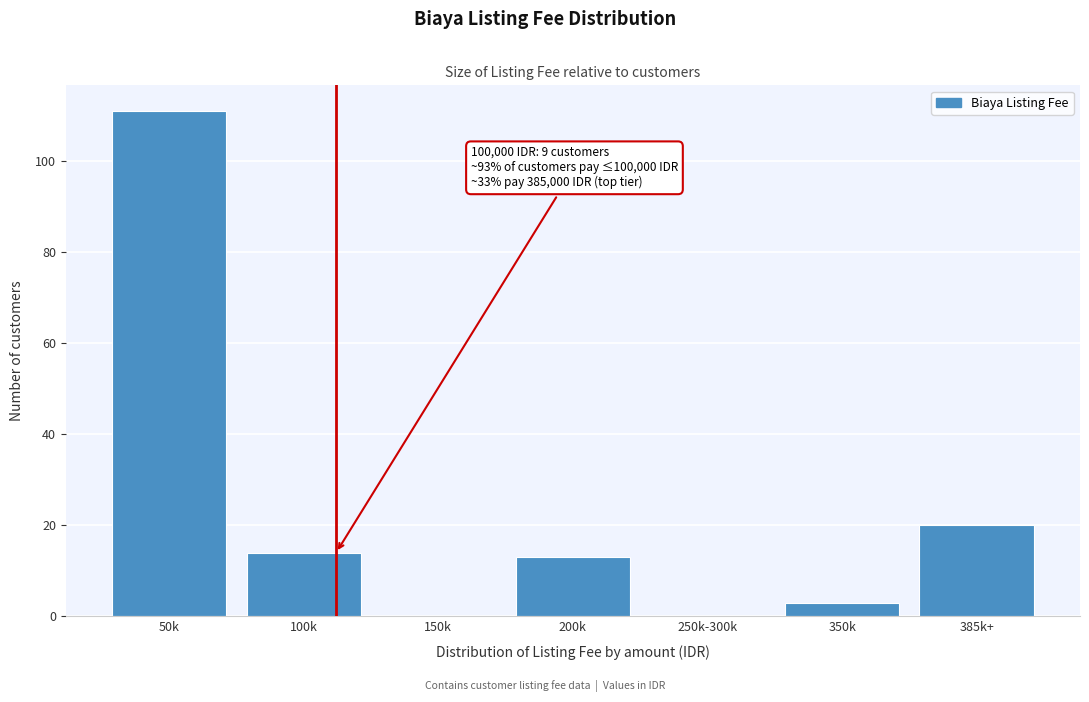

Reading right to left, transcribe all the data shown in this chart.

385k+=20	350k=3	250k-300k=0	200k=13	150k=0	100k=14	50k=111